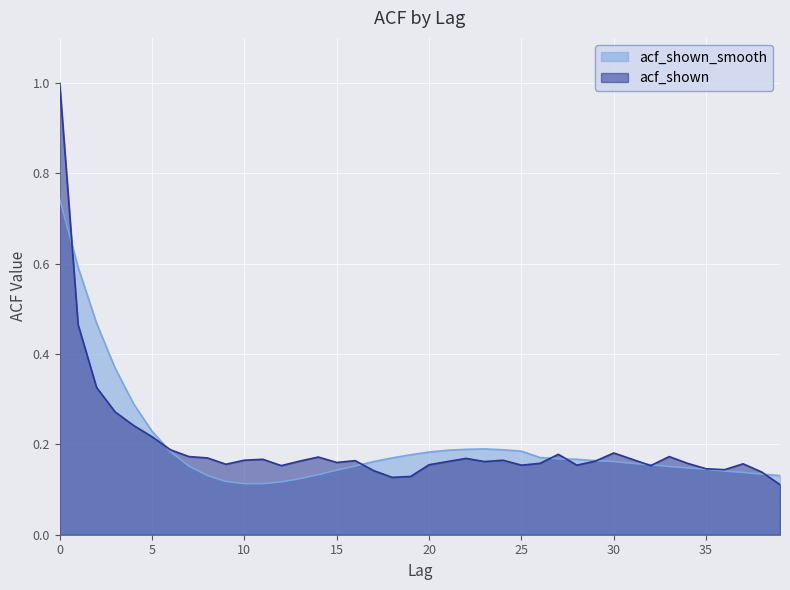

What is the average value of the acf_shown_smooth series?

0.2